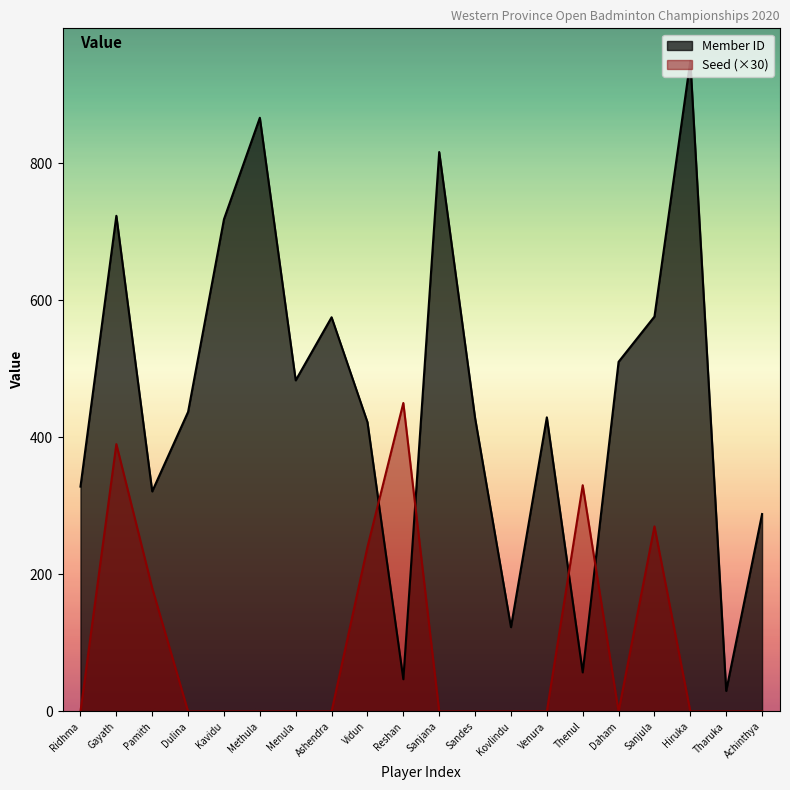

What is the total value across all series at Sanjula?

846